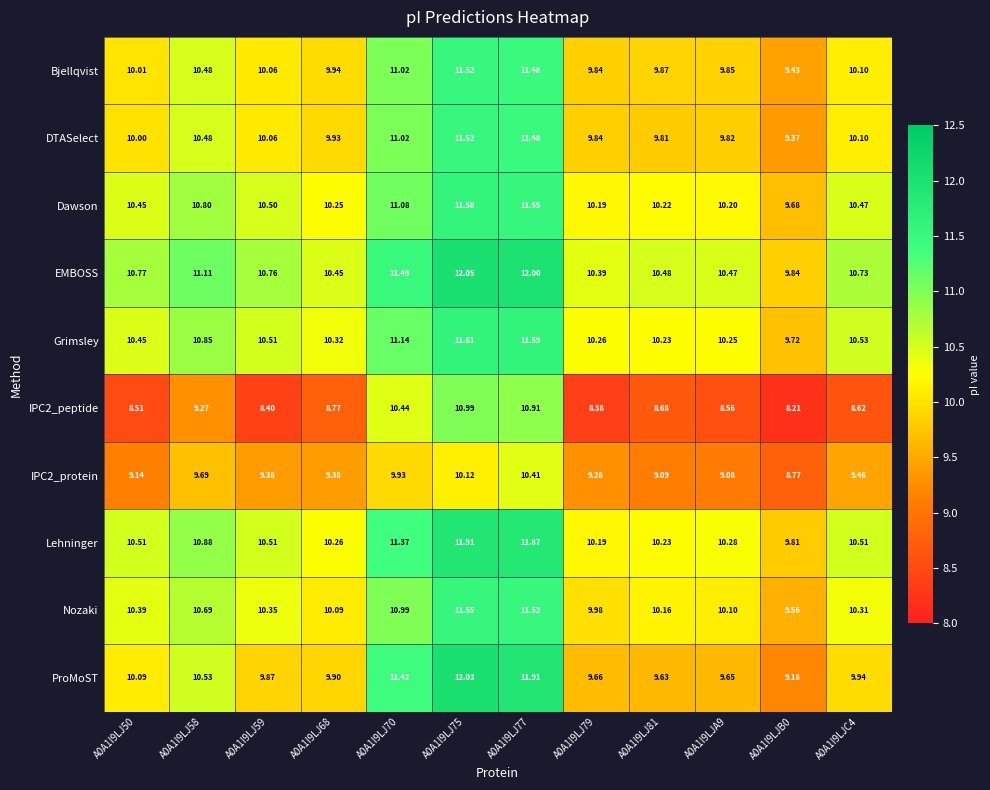

Is the value of Nozaki at A0A1I9LJA9 greater than the value of IPC2_protein at A0A1I9LJB0?

Yes